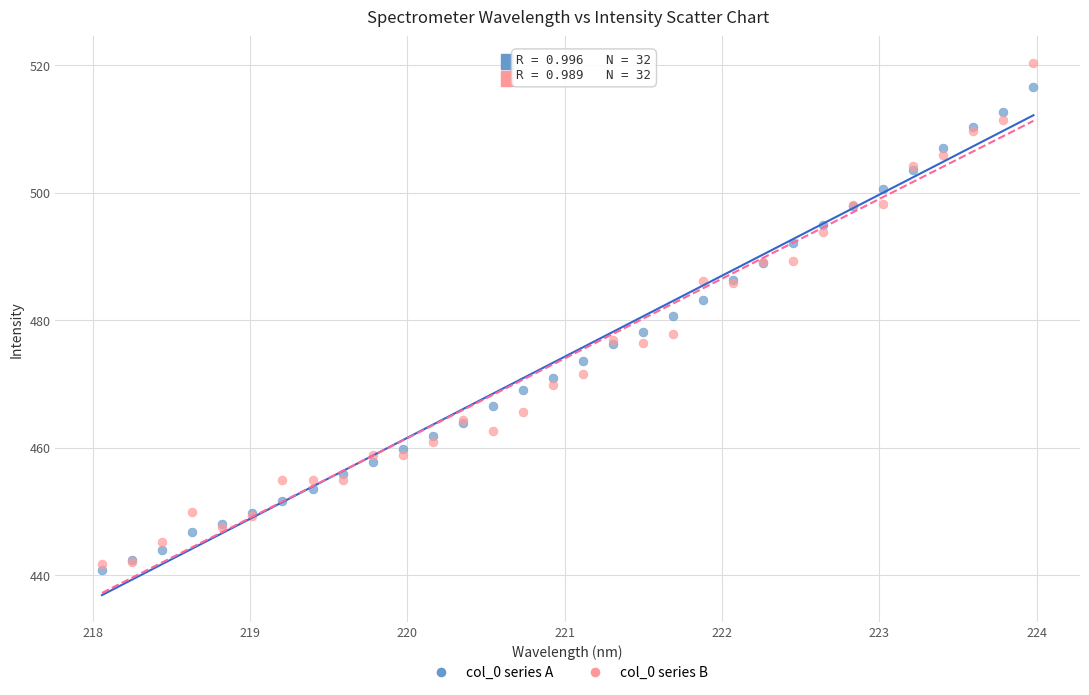

Which series contains the lowest Y value?

col_0 series A